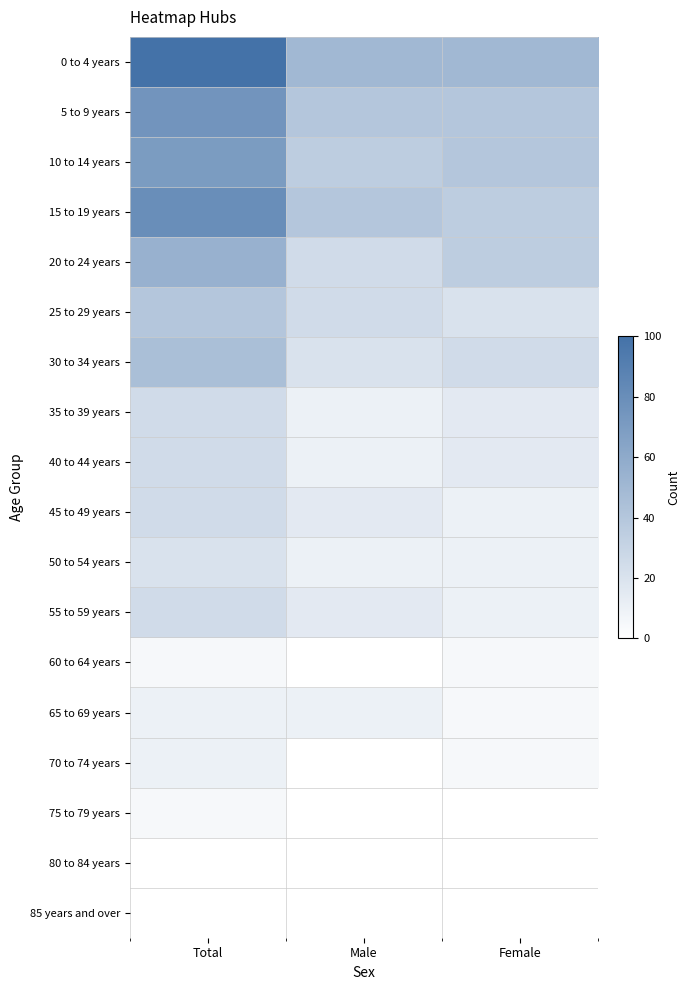

Which has a higher value, Female or Male?

Female